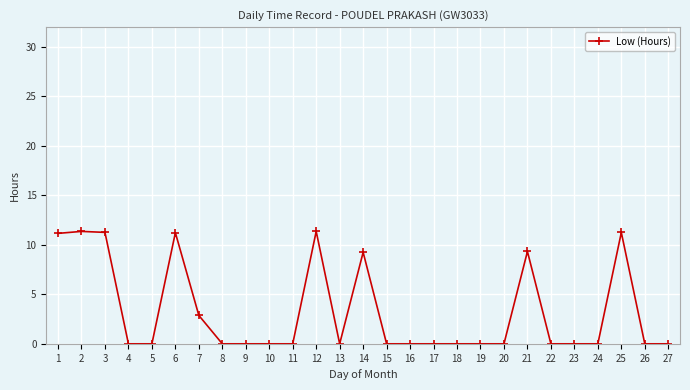

What is the greatest value displayed?

11.4